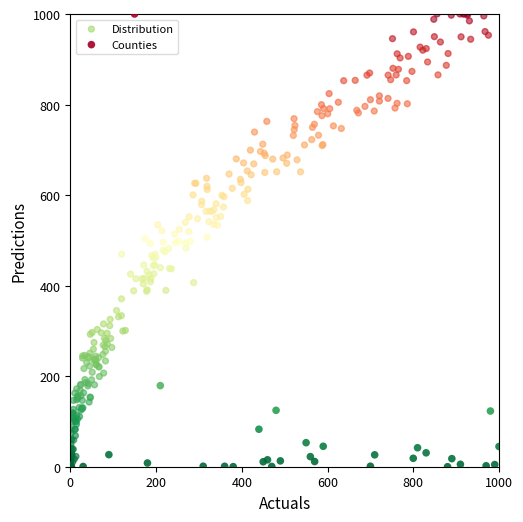

Which series has the largest Y range (max minus min)?

Distribution